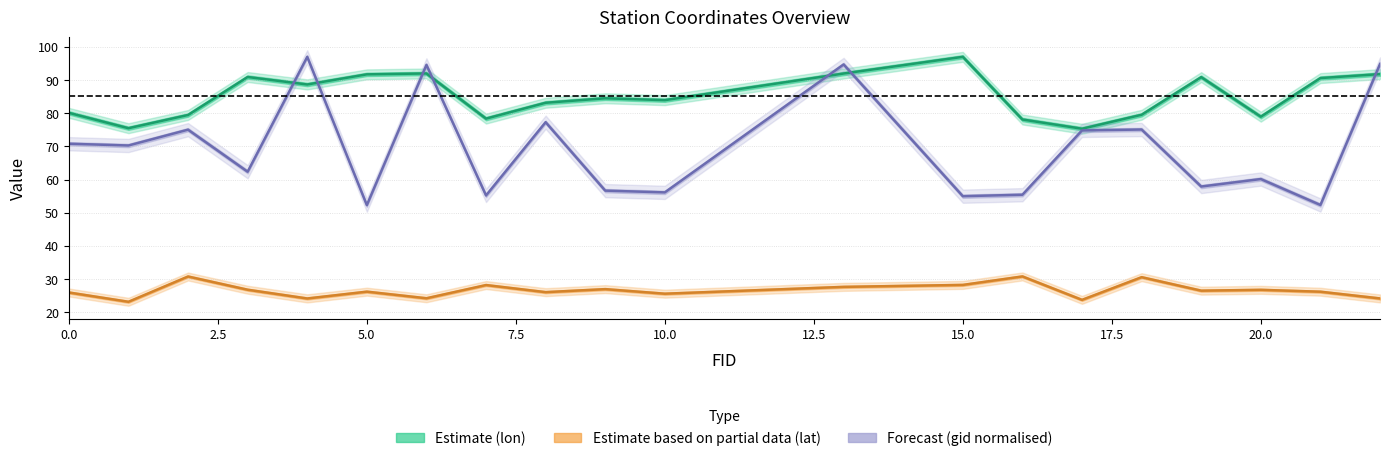

Reading right to left, what are all the values shown in this chart?

gid_center: 94.9	52.3	60.2	57.9	75.1	74.8	55.4	55.0	94.7	56.1	56.7	77.3	55.2	94.6	52.3	97.0	62.4	75.1	70.3	70.8
lon_cwc: 91.8	90.6	79.0	90.9	79.6	75.3	78.1	97.0	92.0	84.0	84.5	83.2	78.4	92.0	91.8	88.7	91.0	79.5	75.5	80.1
lat_cwc: 24.1	26.2	26.8	26.5	30.6	23.7	30.8	28.2	27.6	25.6	27.0	26.0	28.2	24.2	26.2	24.1	26.8	30.8	23.1	25.9